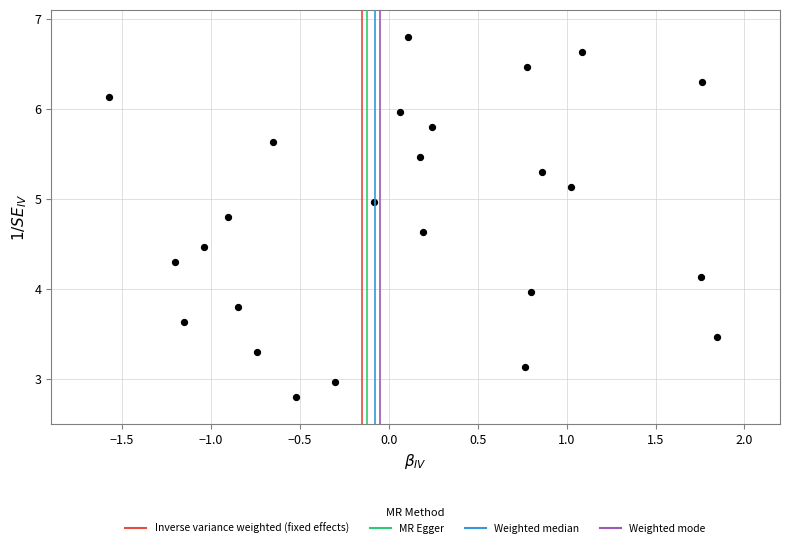

What is the range of X values (max minus min)?

3.4